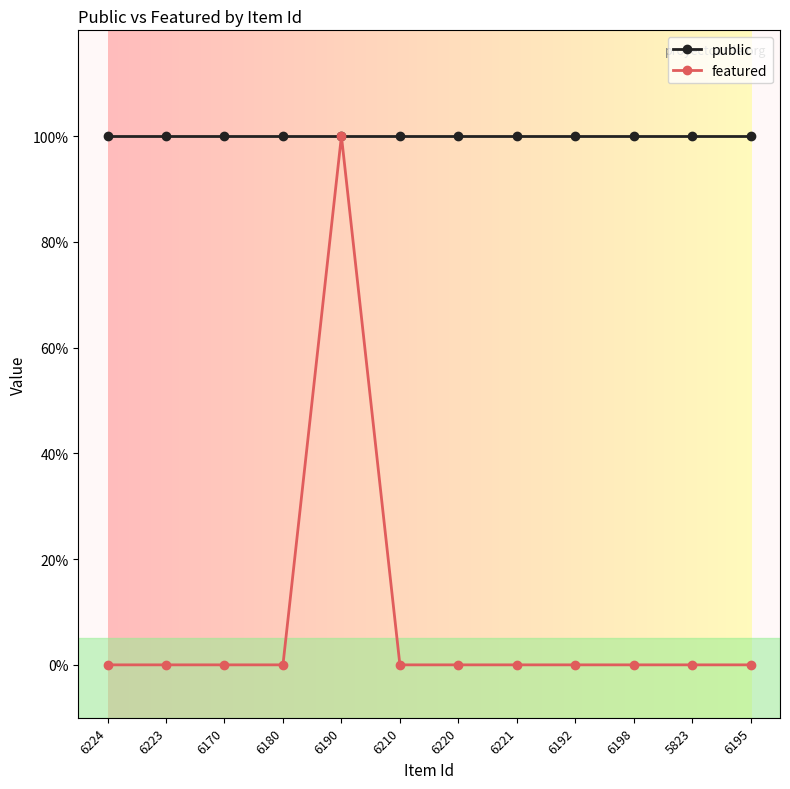

What are all the series names shown in the legend?

public, featured